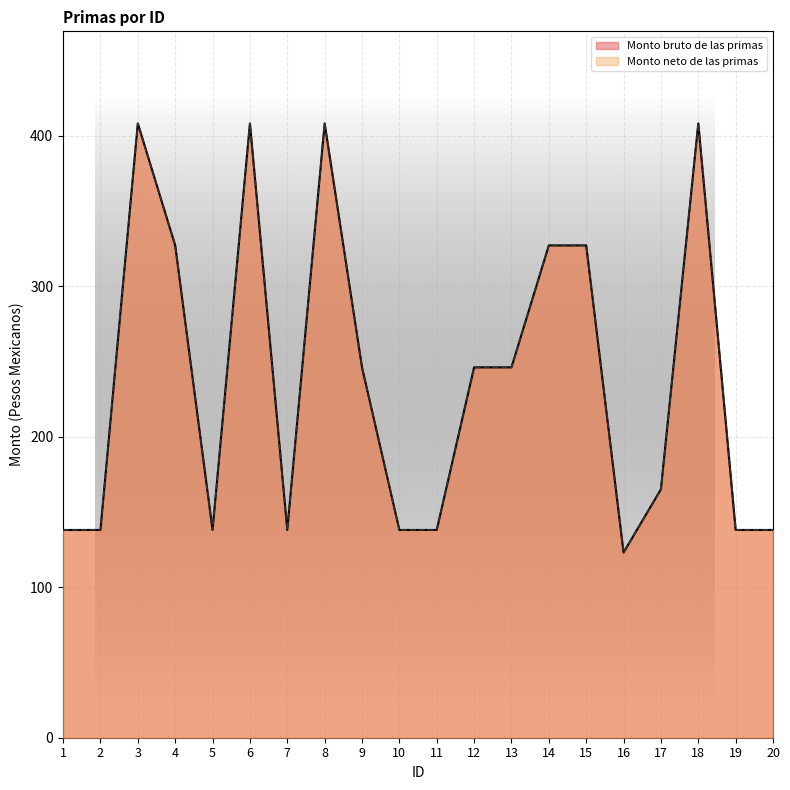

How many interior local peaks does the Monto neto de las primas series have?

4